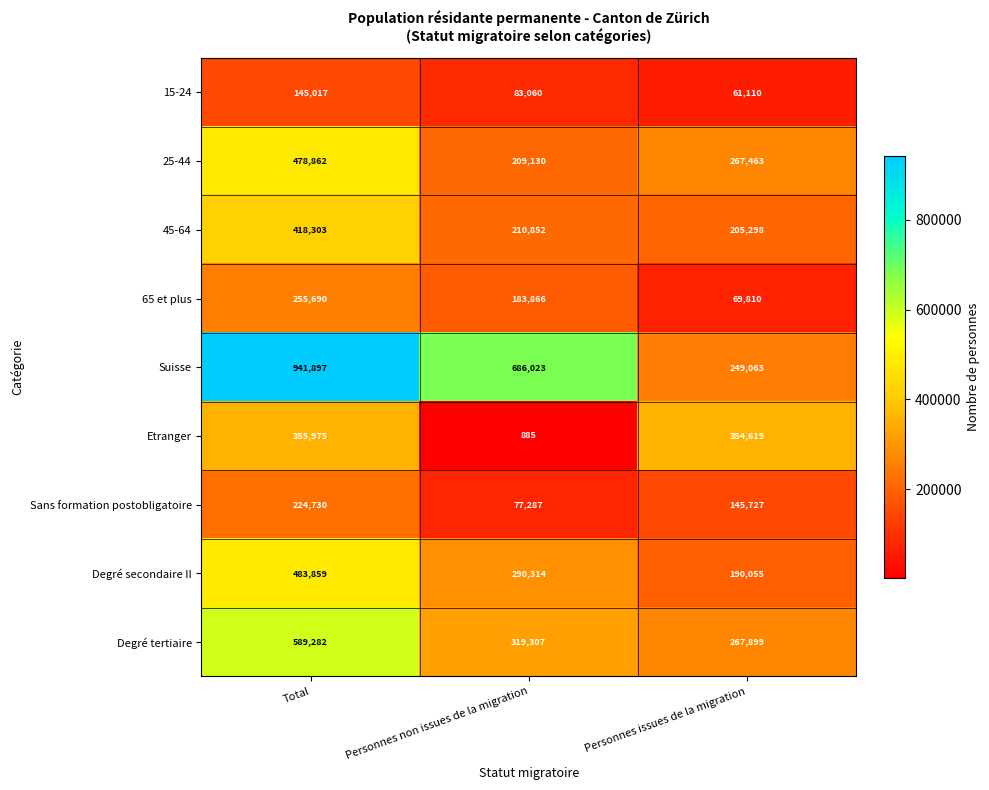

Which category has the lowest value in the 25-44 series?

Personnes non issues de la migration